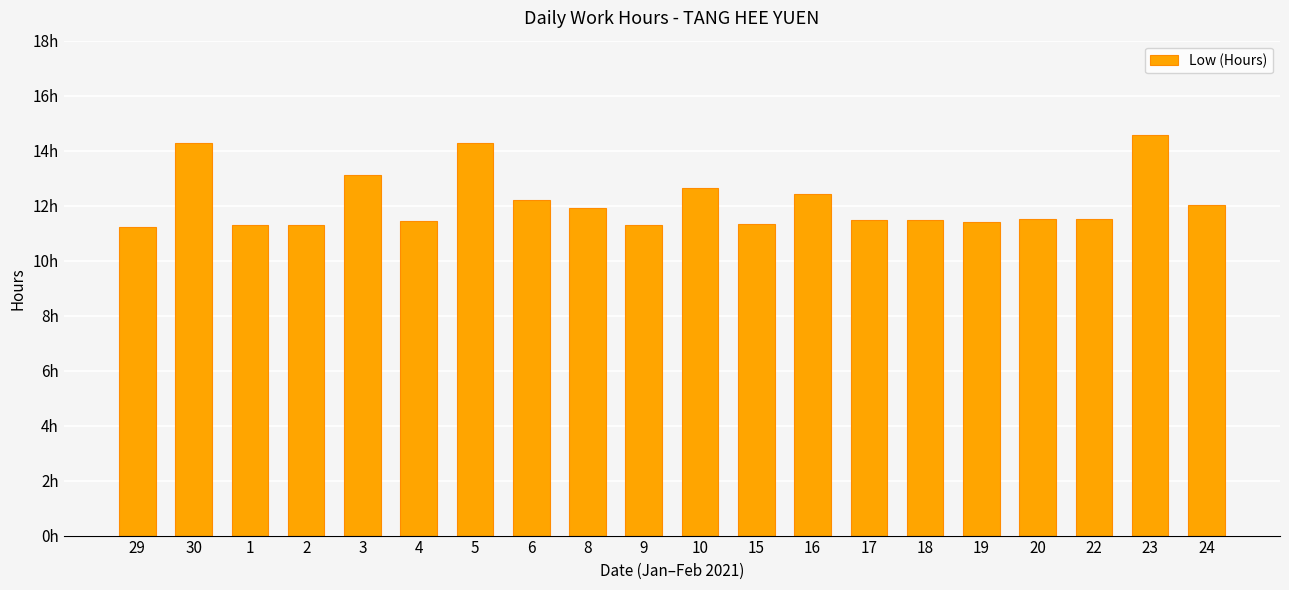

Are the bars horizontal?

No